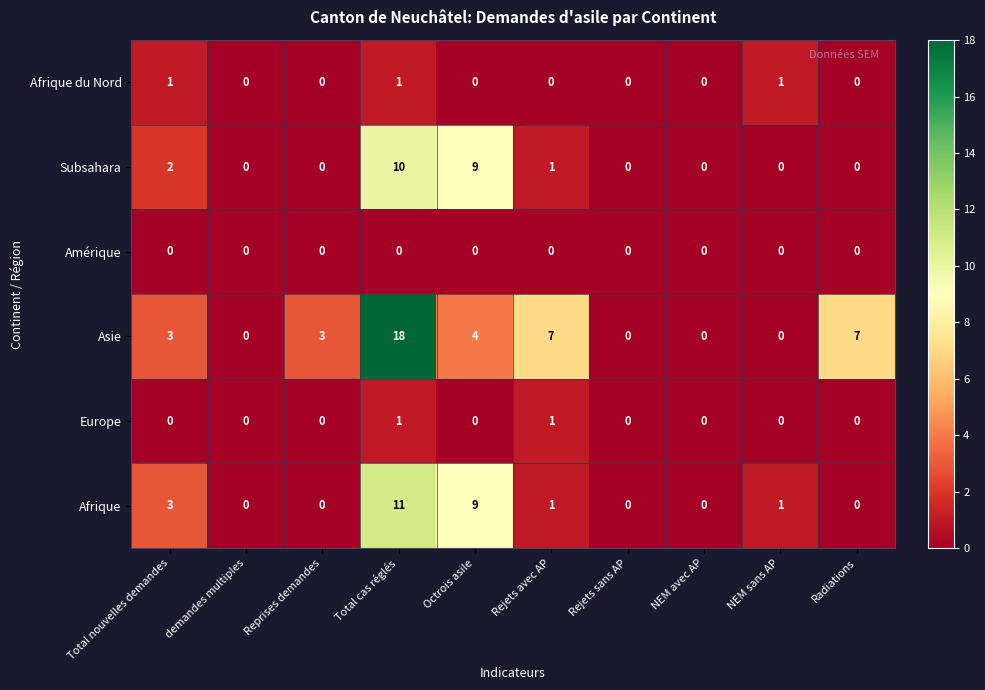

Which series has the widest spread of values?

Asie